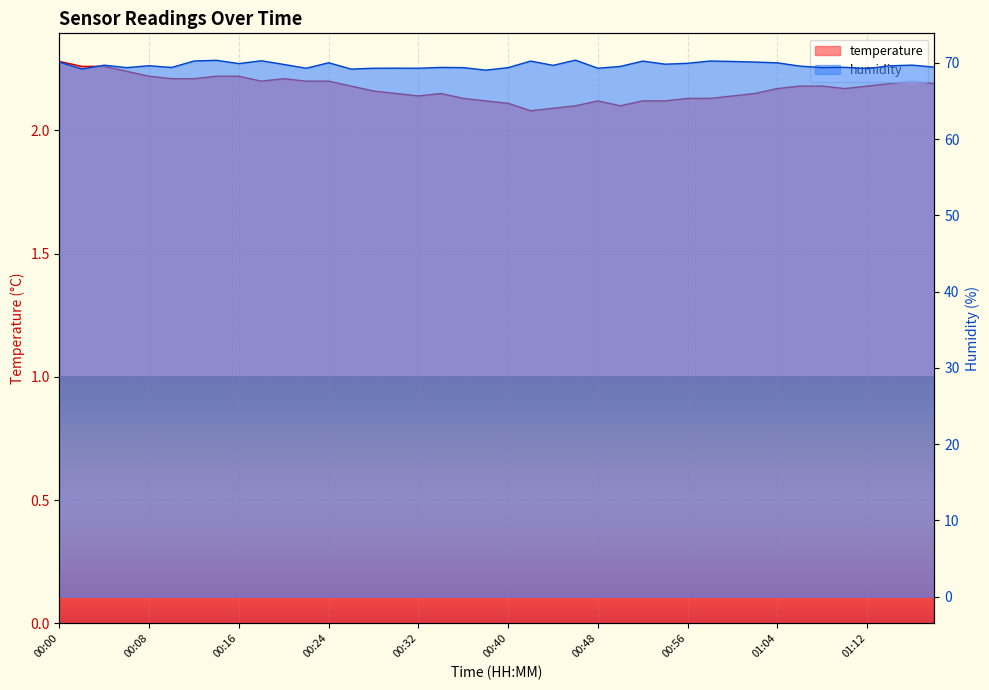

Where is the first local minimum for temperature?

00:18